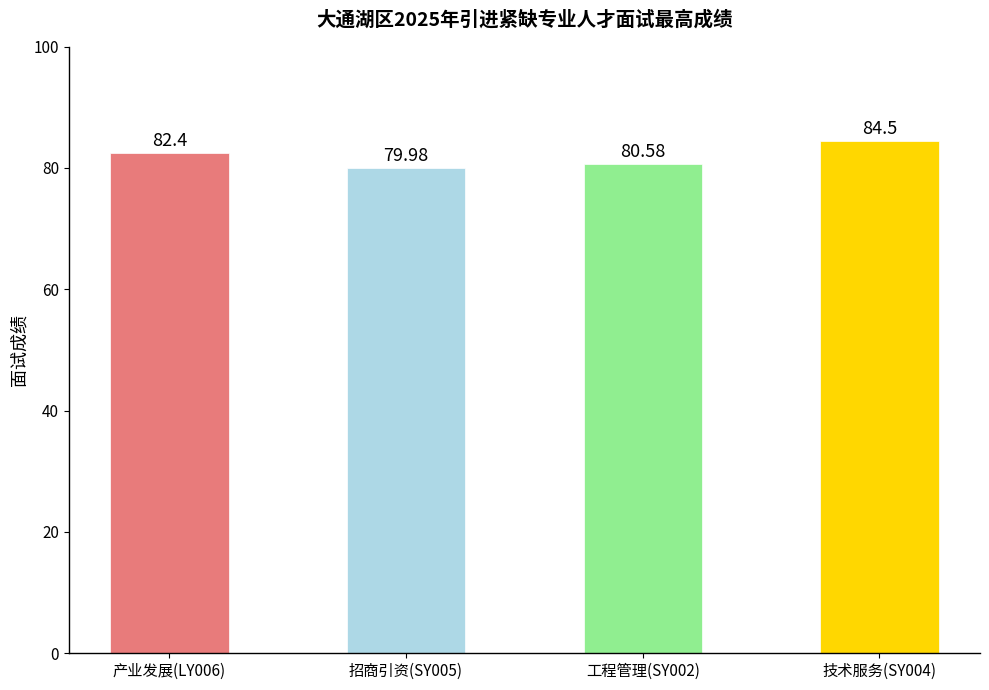

At which label is the value closest to 82?

产业发展(LY006)